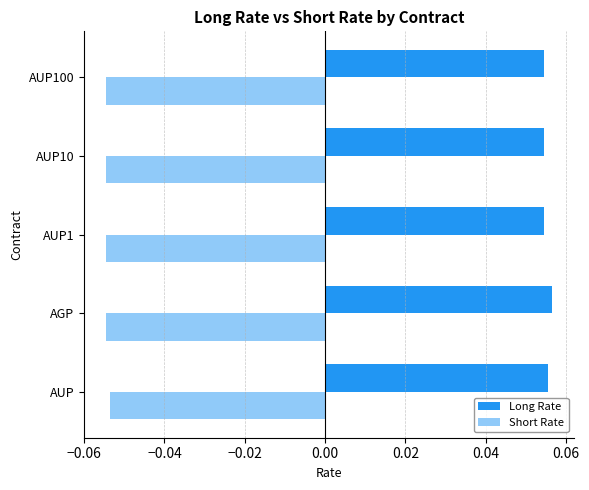

At how many categories does at least one series exceed 0?

5